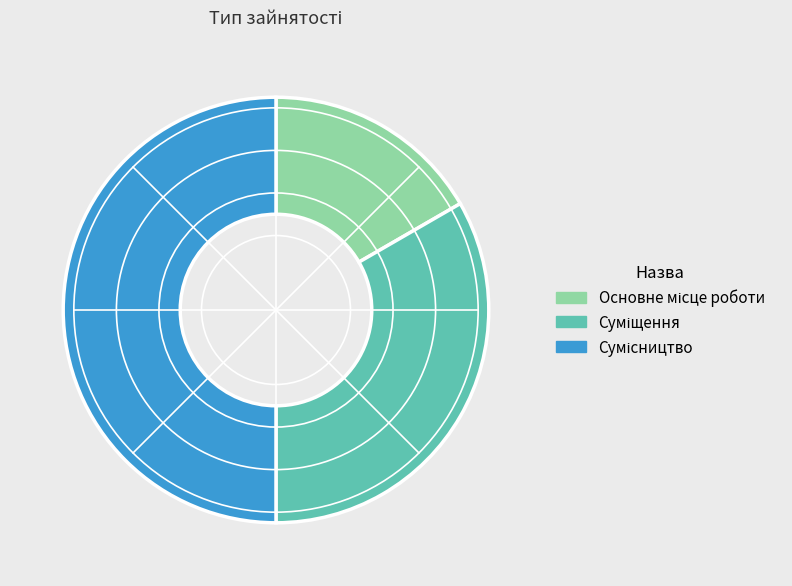

What is the change in value from Суміщення to Сумісництво?

+1